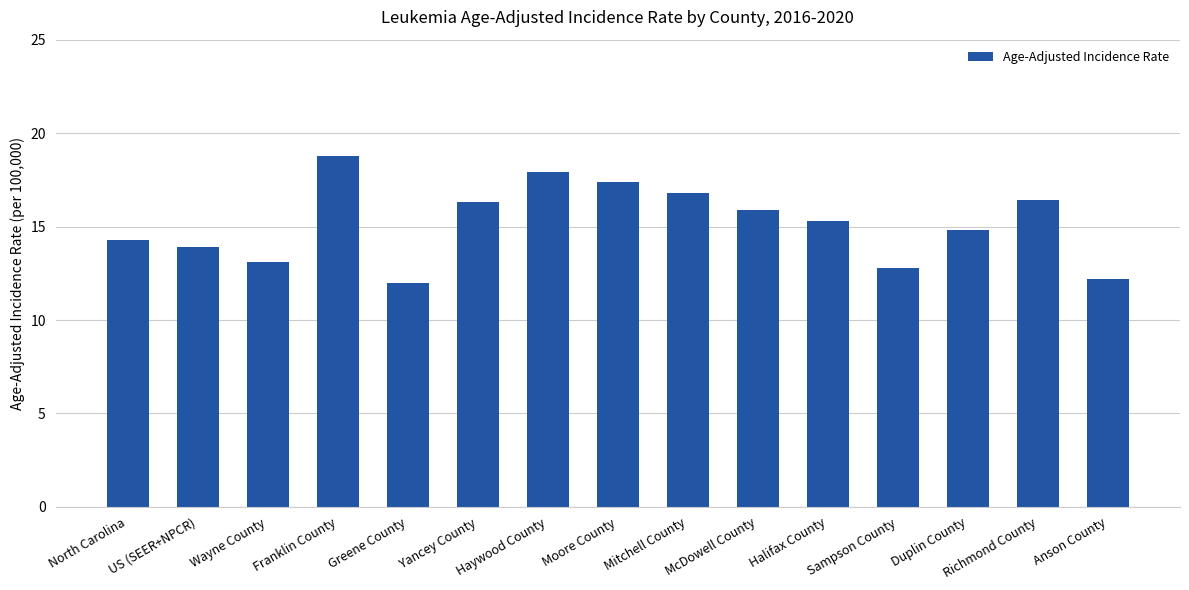

What is the label of the 6th bar from the right?

McDowell County